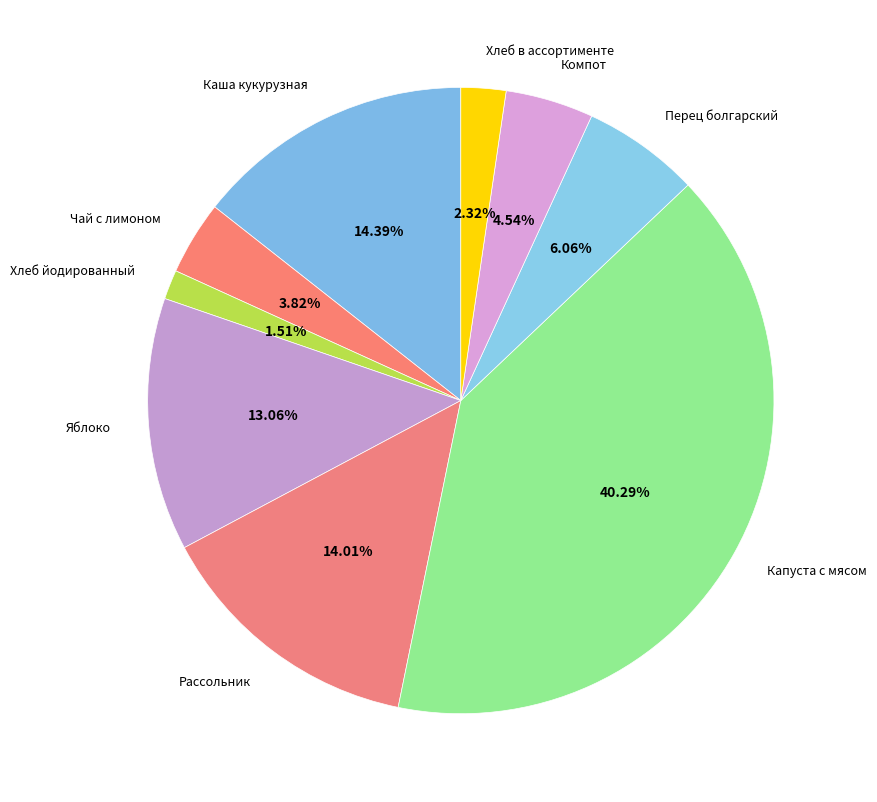

How many segments does this pie chart have?

9